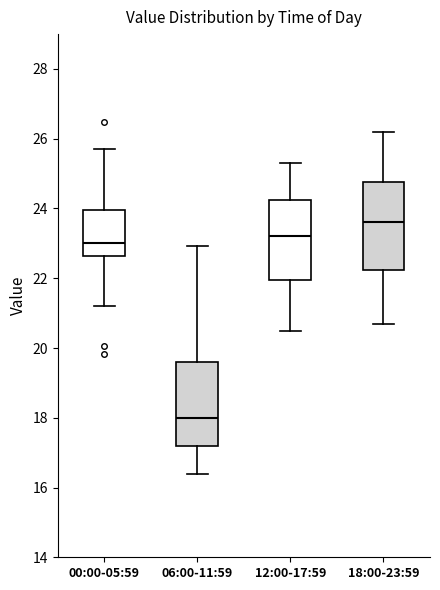

Reading left to right, transcribe this box plot: for each box, give where its median line is, the range the box spans, and where its two whiskers end, as read against the y-axis. The values are not printed on the chart, so give them approximately, as read against the axis.

00:00-05:59: median 23.0, box 22.6 to 24.0, whiskers 21.2 to 25.8
06:00-11:59: median 18.0, box 17.2 to 19.6, whiskers 16.4 to 23.0
12:00-17:59: median 23.2, box 22.0 to 24.2, whiskers 20.6 to 25.4
18:00-23:59: median 23.6, box 22.2 to 24.8, whiskers 20.8 to 26.2